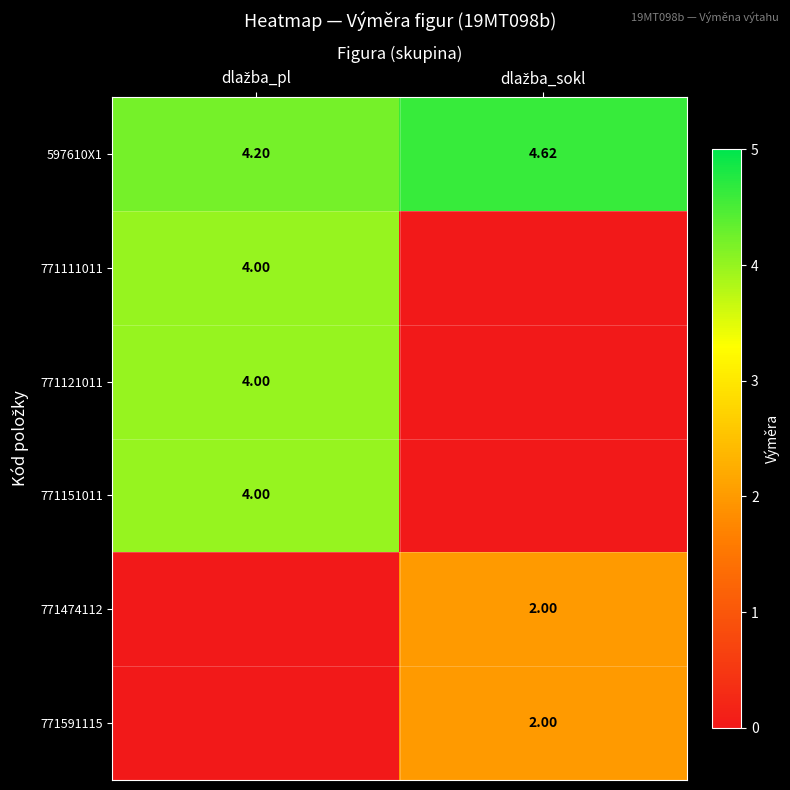

Count the 771474112 values in the range 0 to 2.

2